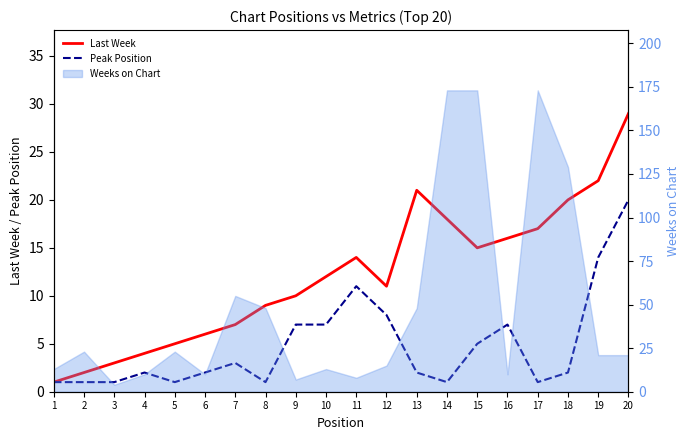

How many lines are shown in the chart?

2